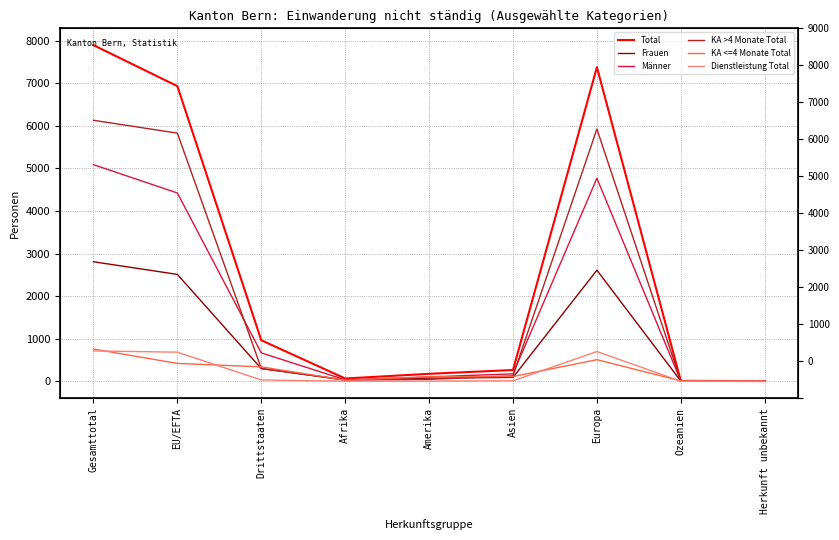

What is the difference between the maximum and minimum values in the Frauen series?

2807